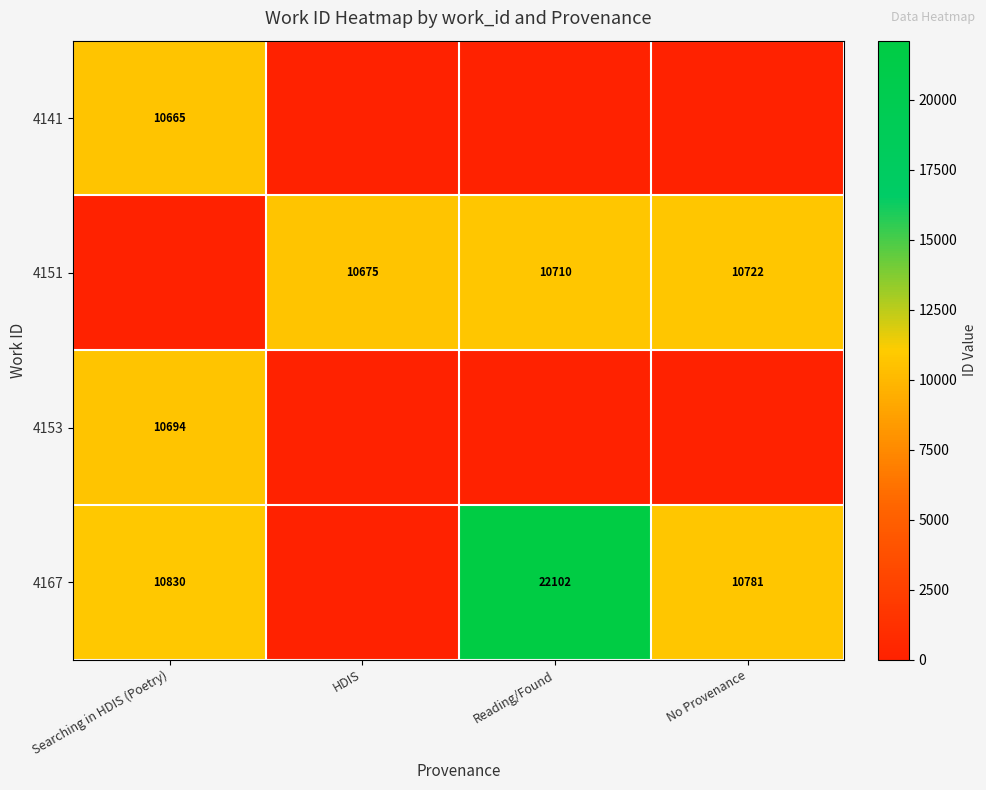

Which label corresponds to the smallest value in the chart?

HDIS